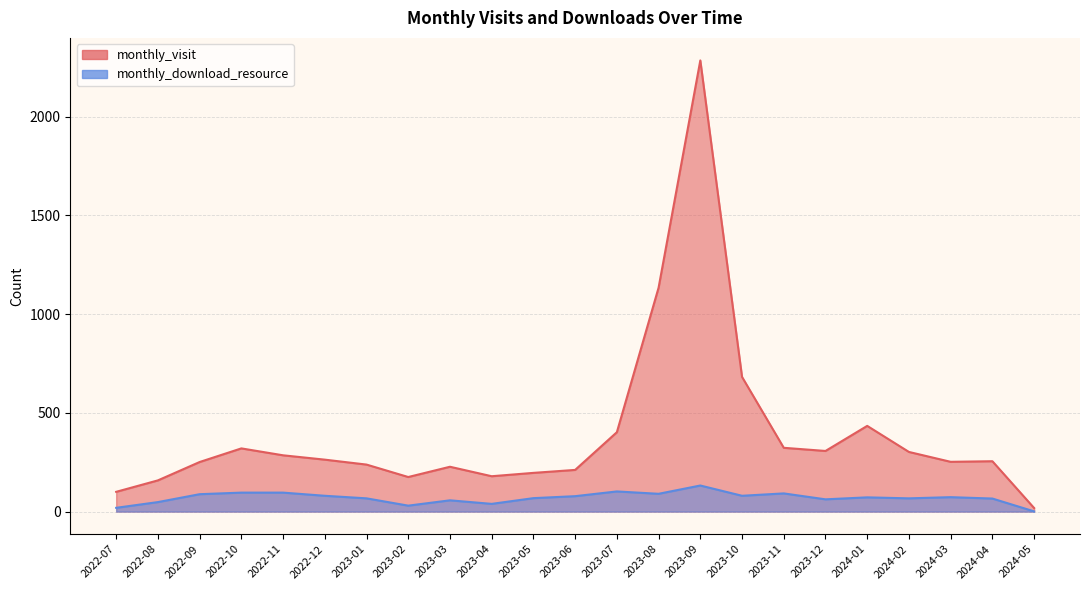

True or false: monthly_download_resource and monthly_visit cross at least once.

False